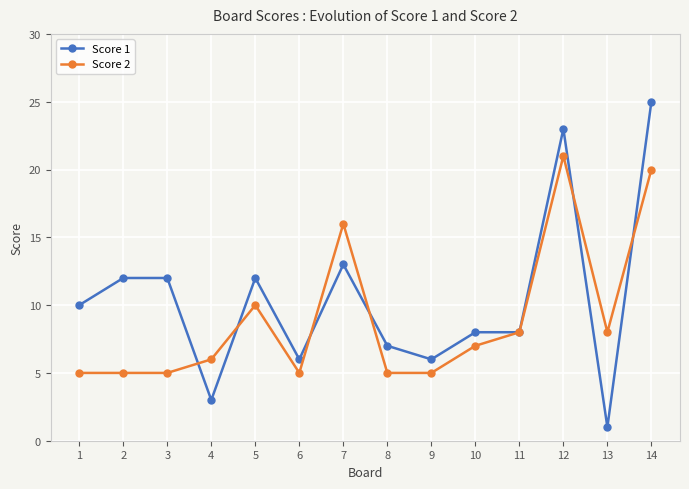

What is the value of the Score 2 point at the 9th from the left?

5